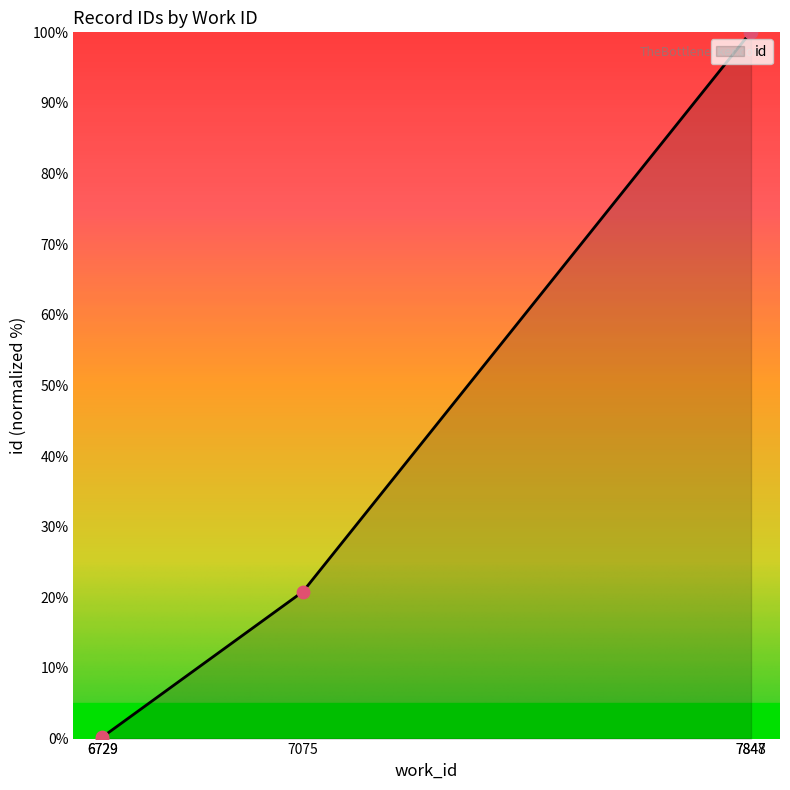

What is the ratio of the value at 7075 to the value at 7848?

0.2